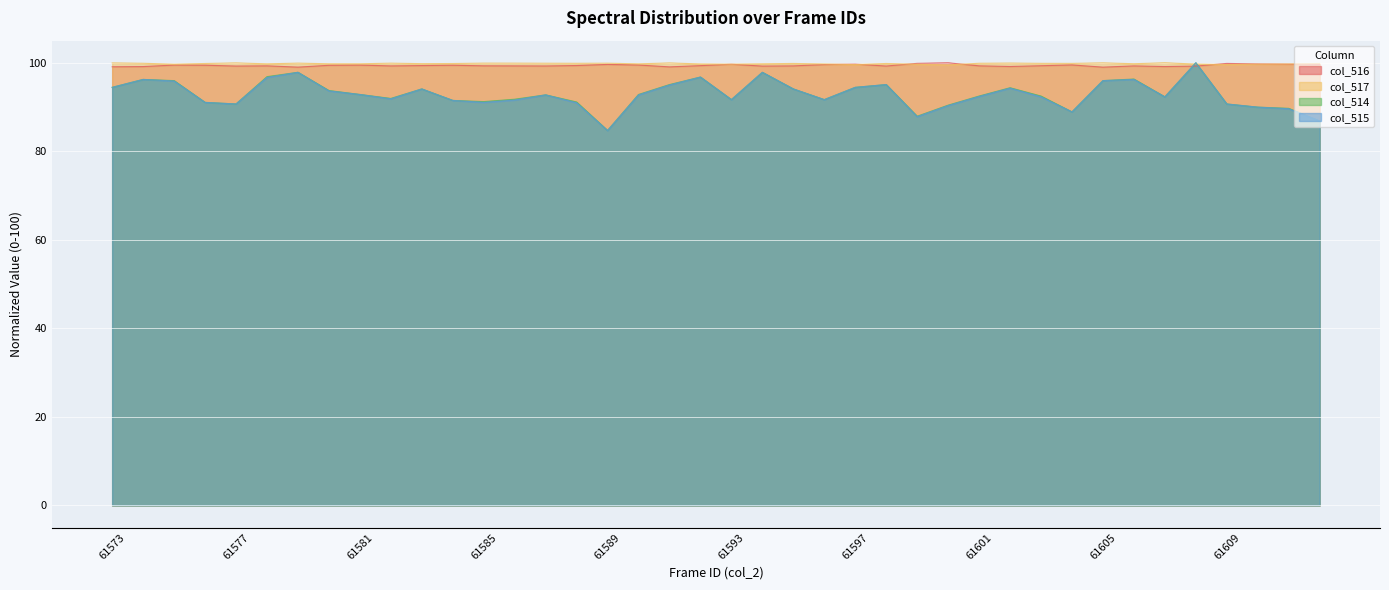

At which category is the sum across all series the highest?

61608